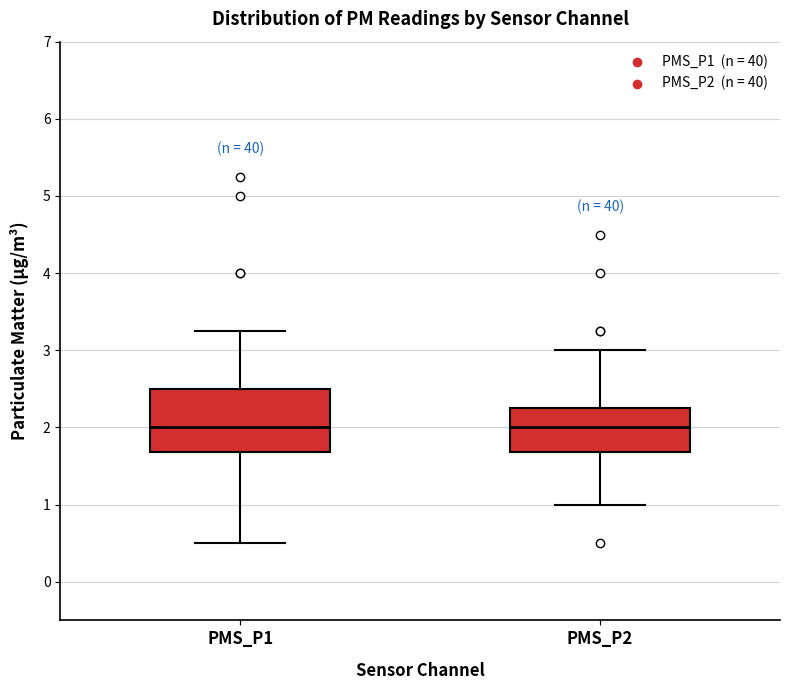

Where does the median line of the box for PMS_P2 sit on the y-axis? The values are not printed on the chart, so give them approximately, as read against the axis.

2.0